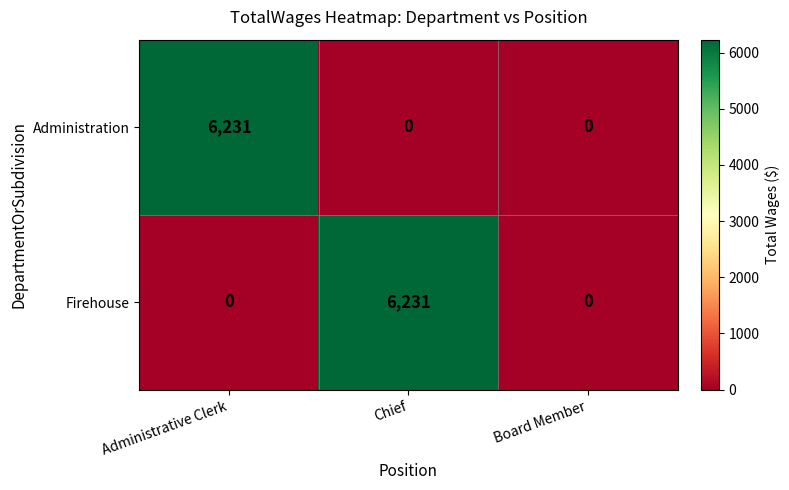

How many data points does each series have?

3